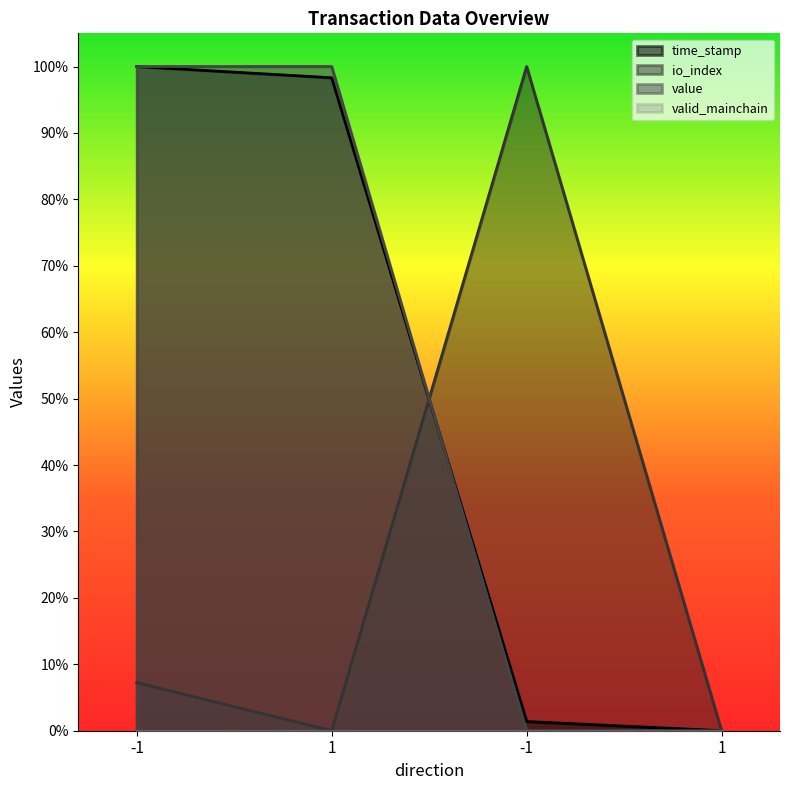

Reading right to left, what are all the values shown in this chart?

time_stamp: 1=0.0	-1=0.0	1=1.0	-1=1.0
io_index: 1=0.0	-1=1.0	1=0.0	-1=0.1
value: 1=0.0	-1=0.0	1=1.0	-1=1.0